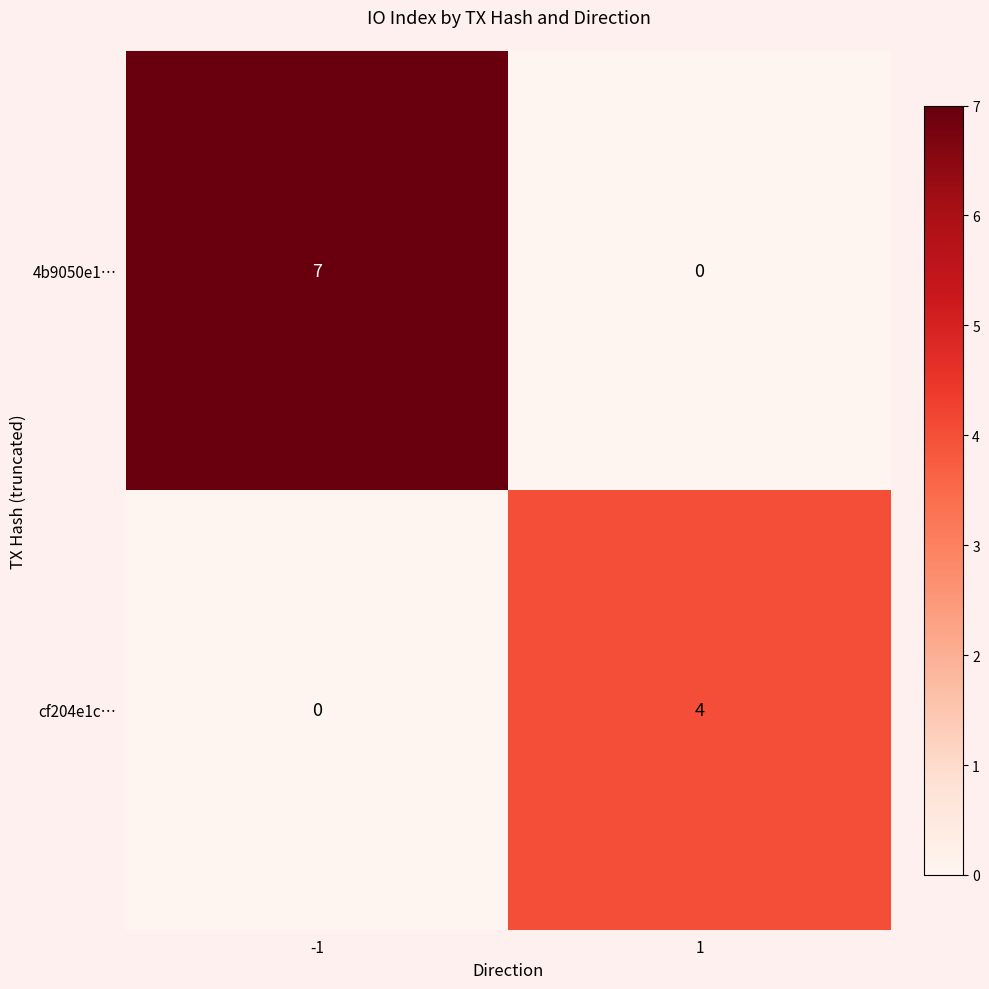

Reading left to right, list all the values displayed in this chart.

4b9050e1…: 7	0
cf204e1c…: 0	4